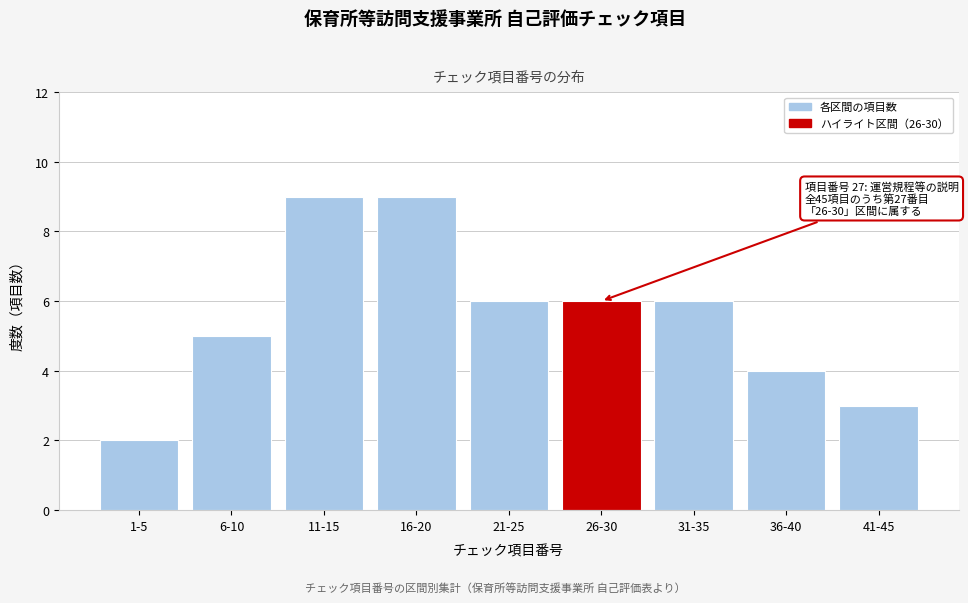

Reading left to right, extract all data points from this chart.

2	5	9	9	6	6	6	4	3